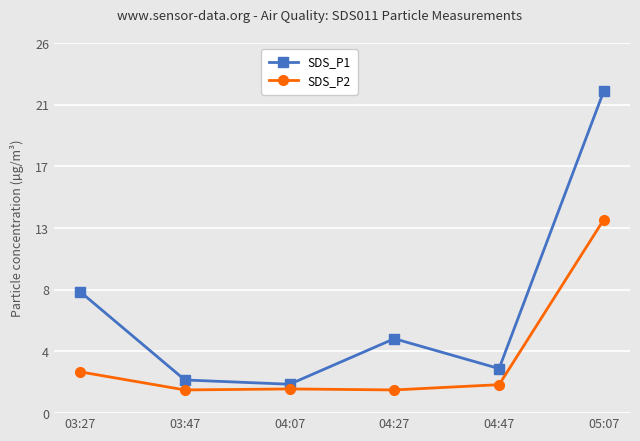

What position from the left is 04:47?

5